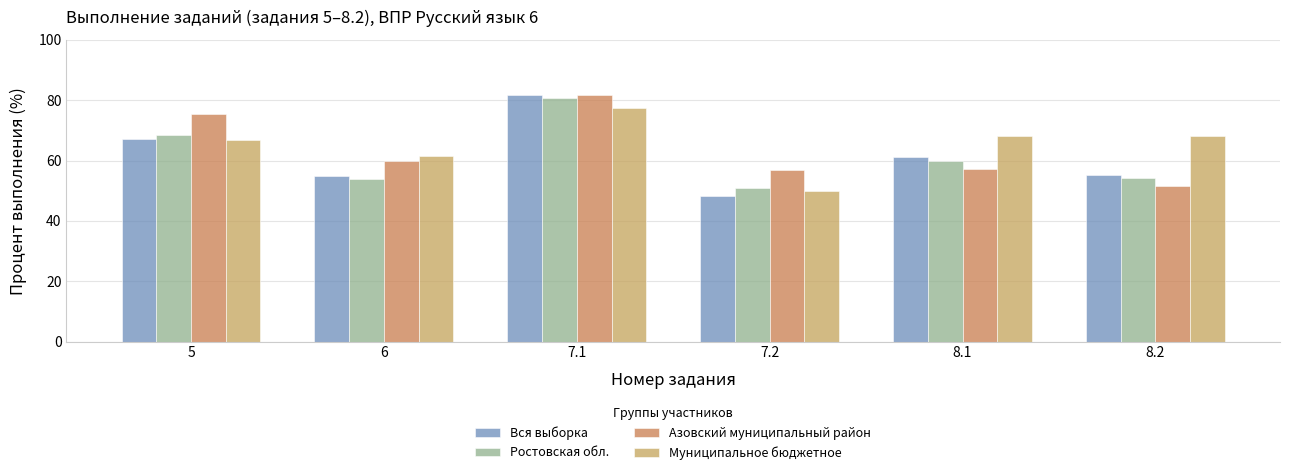

What is the maximum value shown in the chart?

81.7